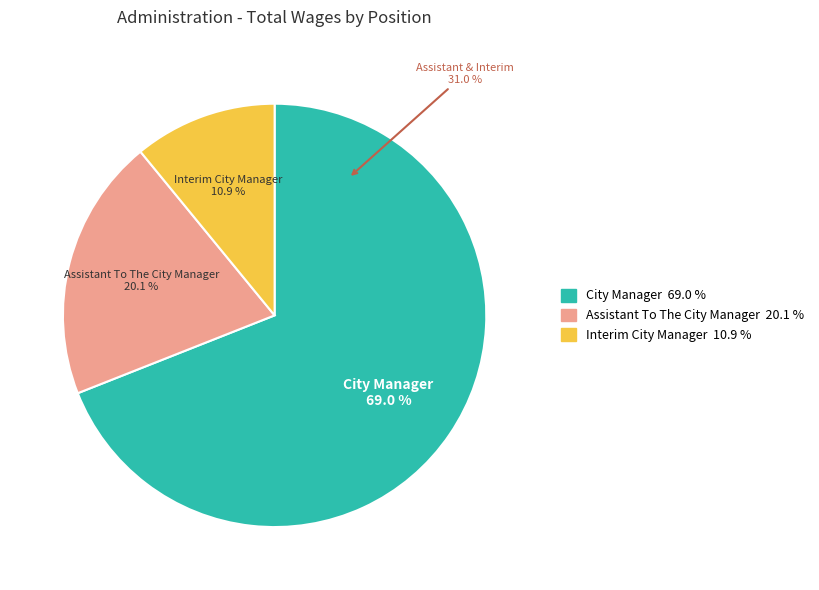

How much of the chart is everything except Interim City Manager?

89.1%